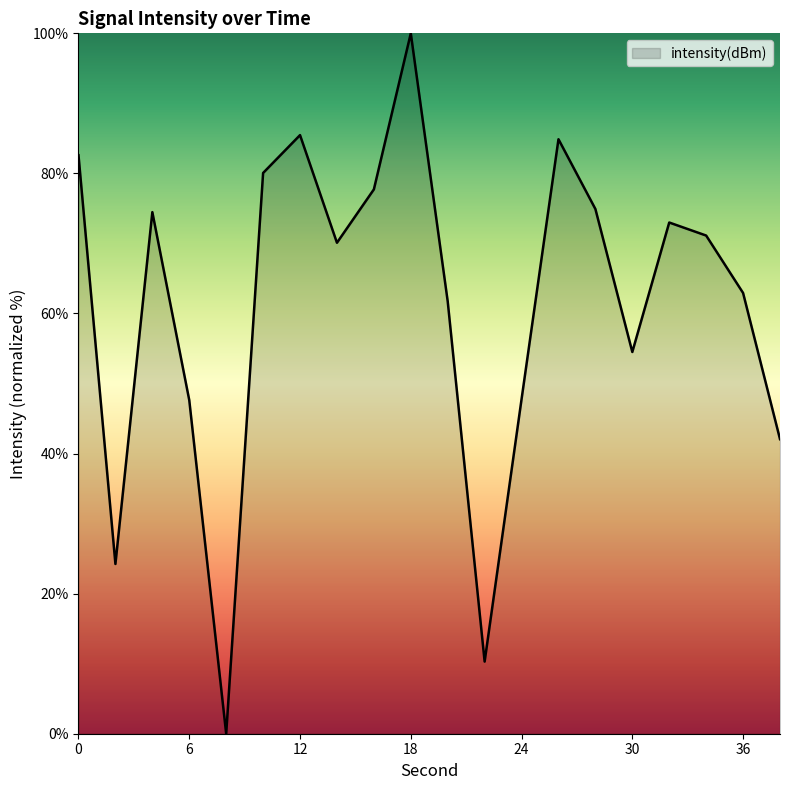

What is the maximum value shown in the chart?

100.0